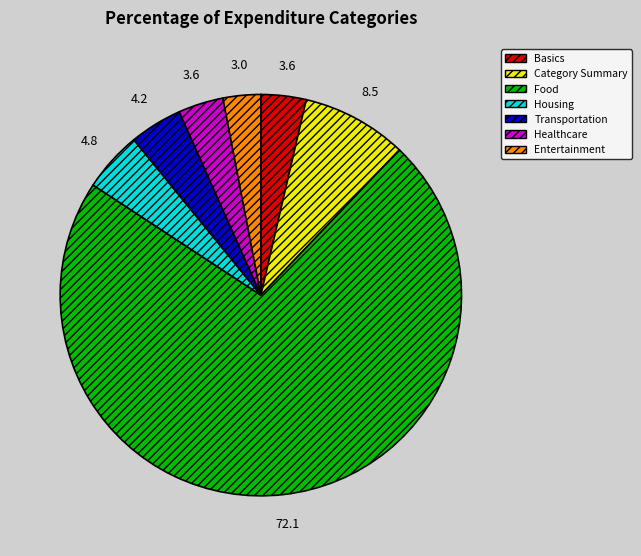

True or false: Category Summary accounts for 16% of the total.

False